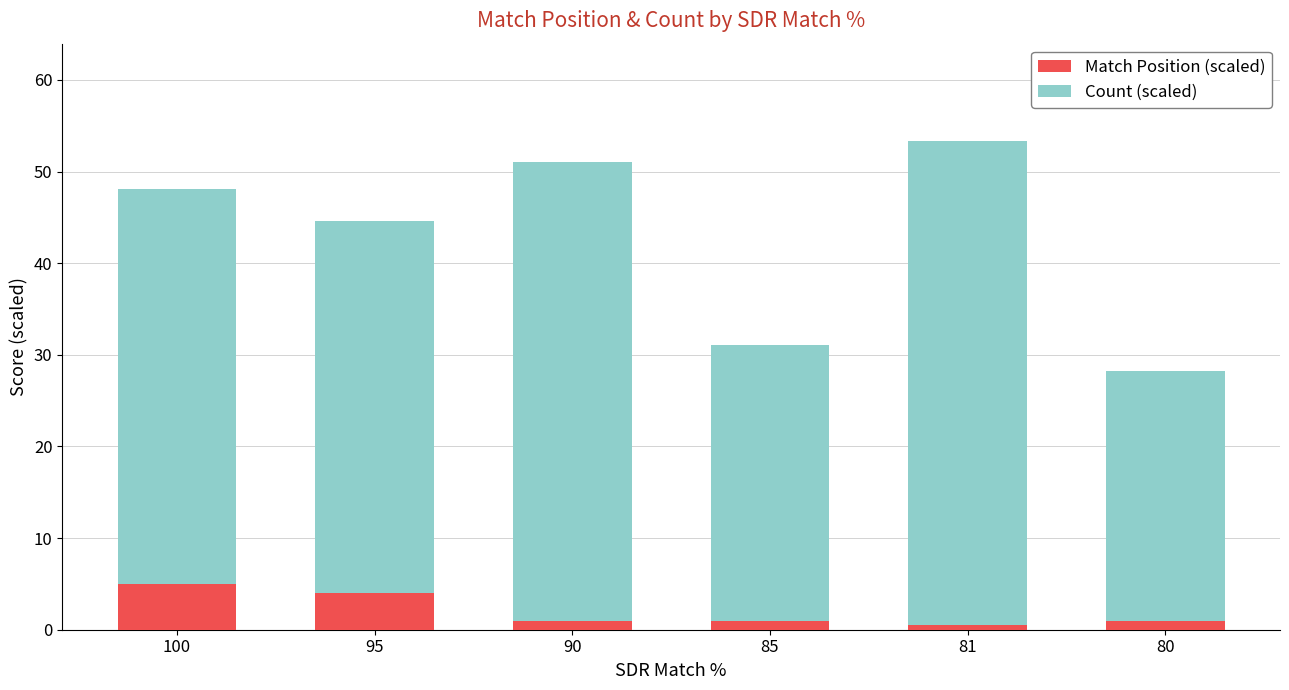

What is the approximate value of Match Position (scaled) at 95?

4.0